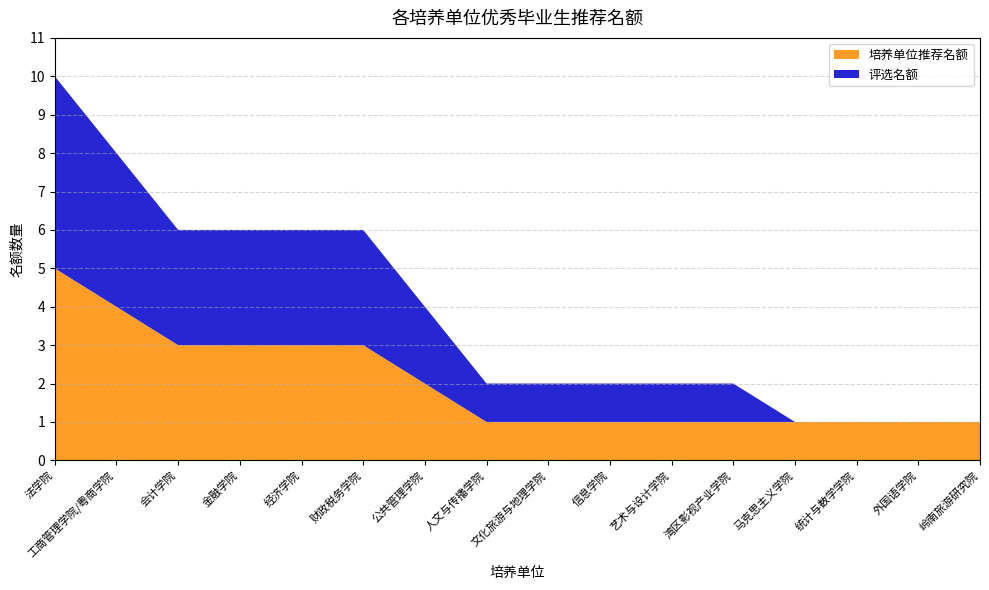

Reading left to right, transcribe all the data shown in this chart.

培养单位推荐名额: 5	4	3	3	3	3	2	1	1	1	1	1	1	1	1	1
评选名额: 5	4	3	3	3	3	2	1	1	1	1	1	0	0	0	0